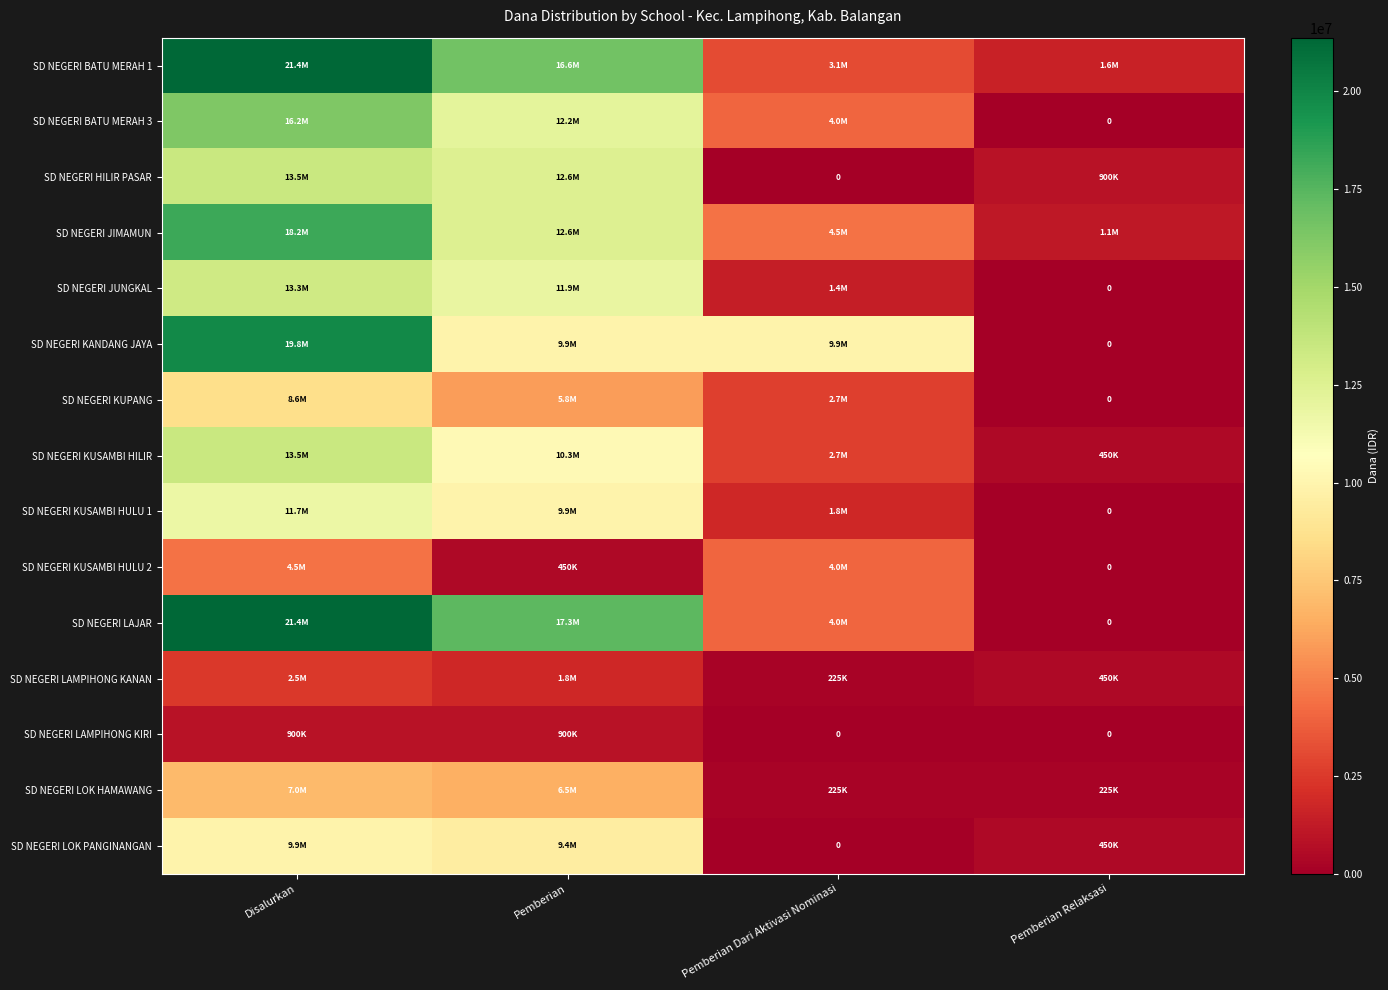

What is the sum of all SD NEGERI JIMAMUN values?

36450000